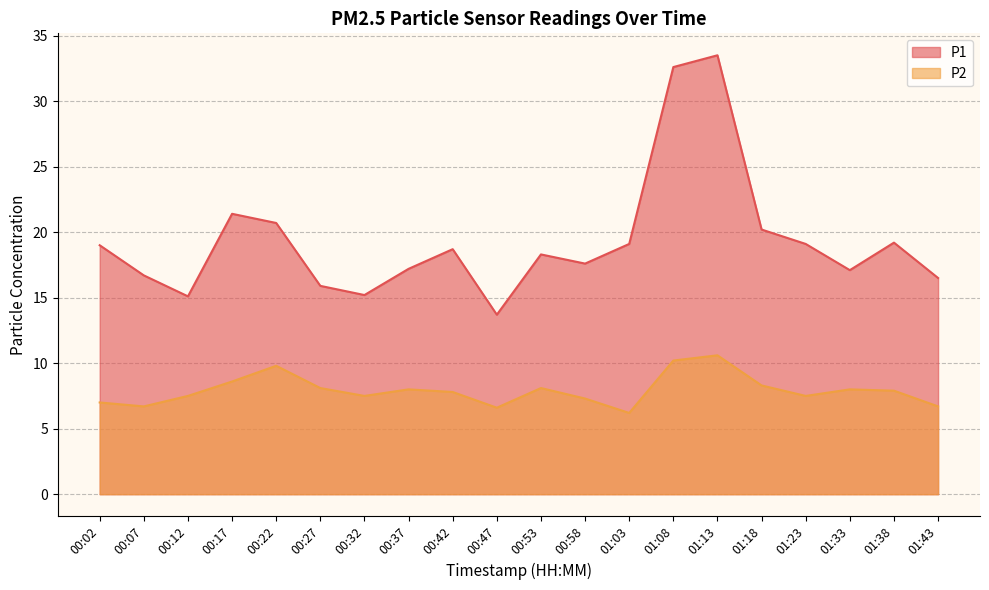

What is the label of the 17th point from the left?

01:23